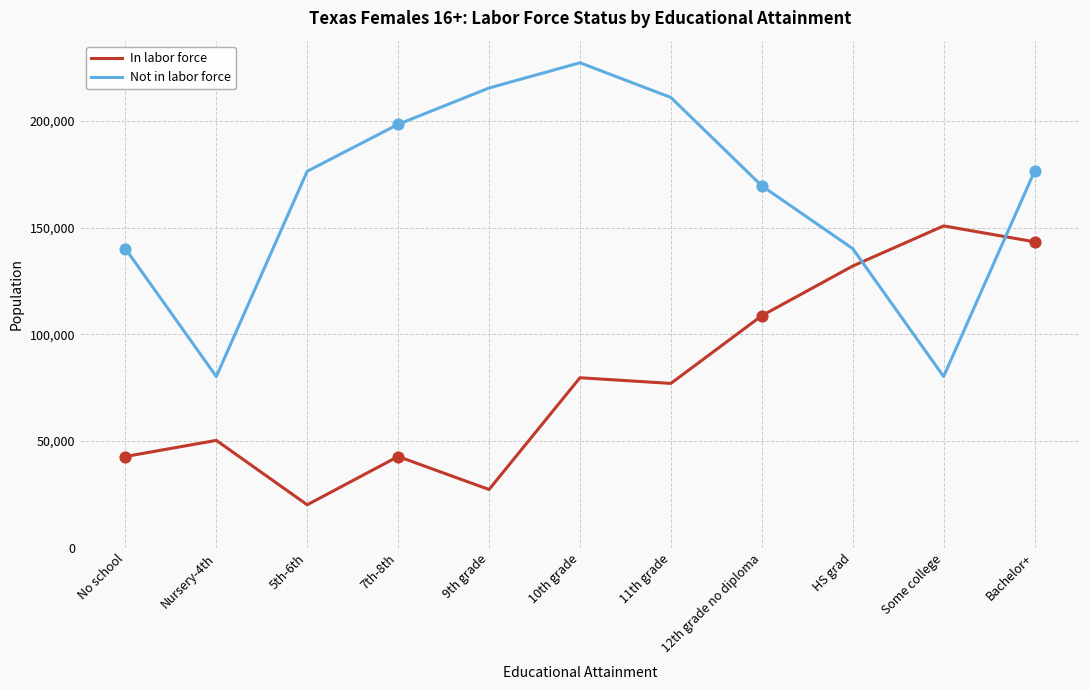

At how many categories does at least one series exceed 191581?

4